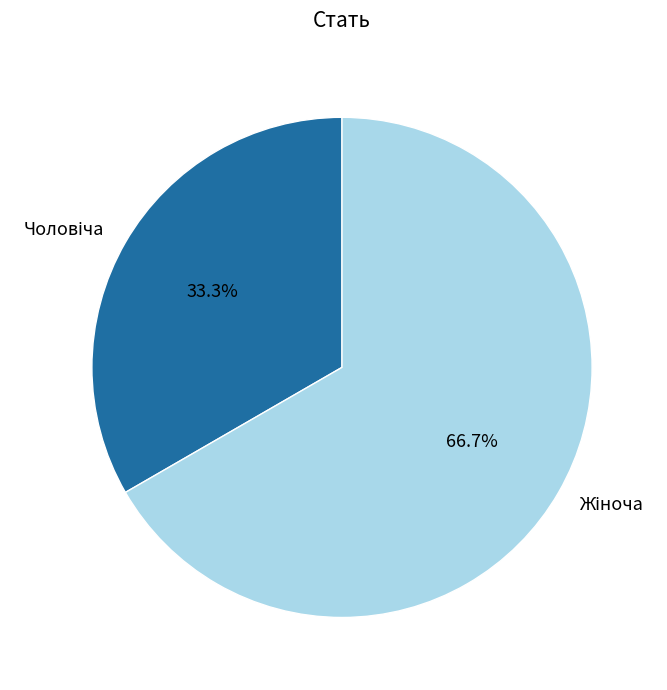

Is there a majority slice in this chart?

Yes